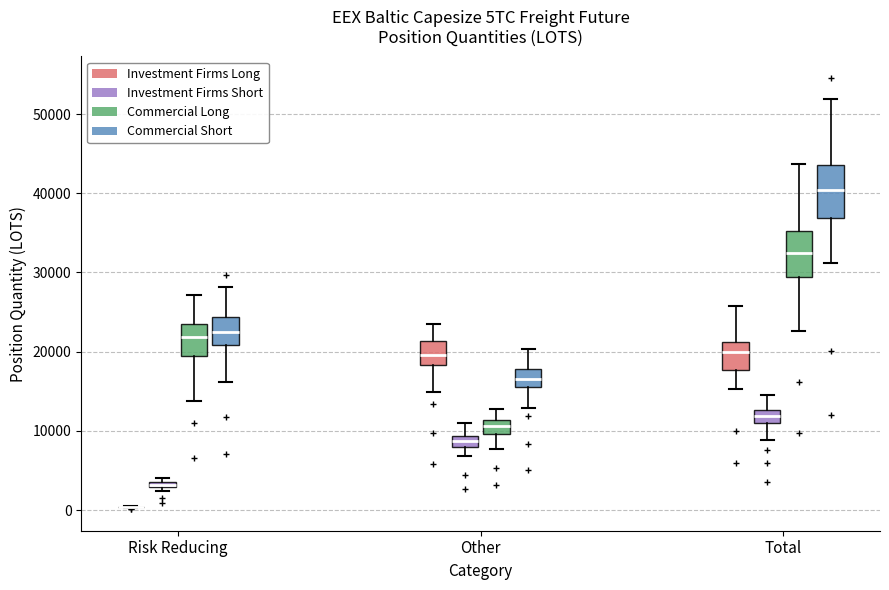

Where does the upper whisker of the box for Other (Investment Firms Long) end on the y-axis? The values are not printed on the chart, so give them approximately, as read against the axis.

23000